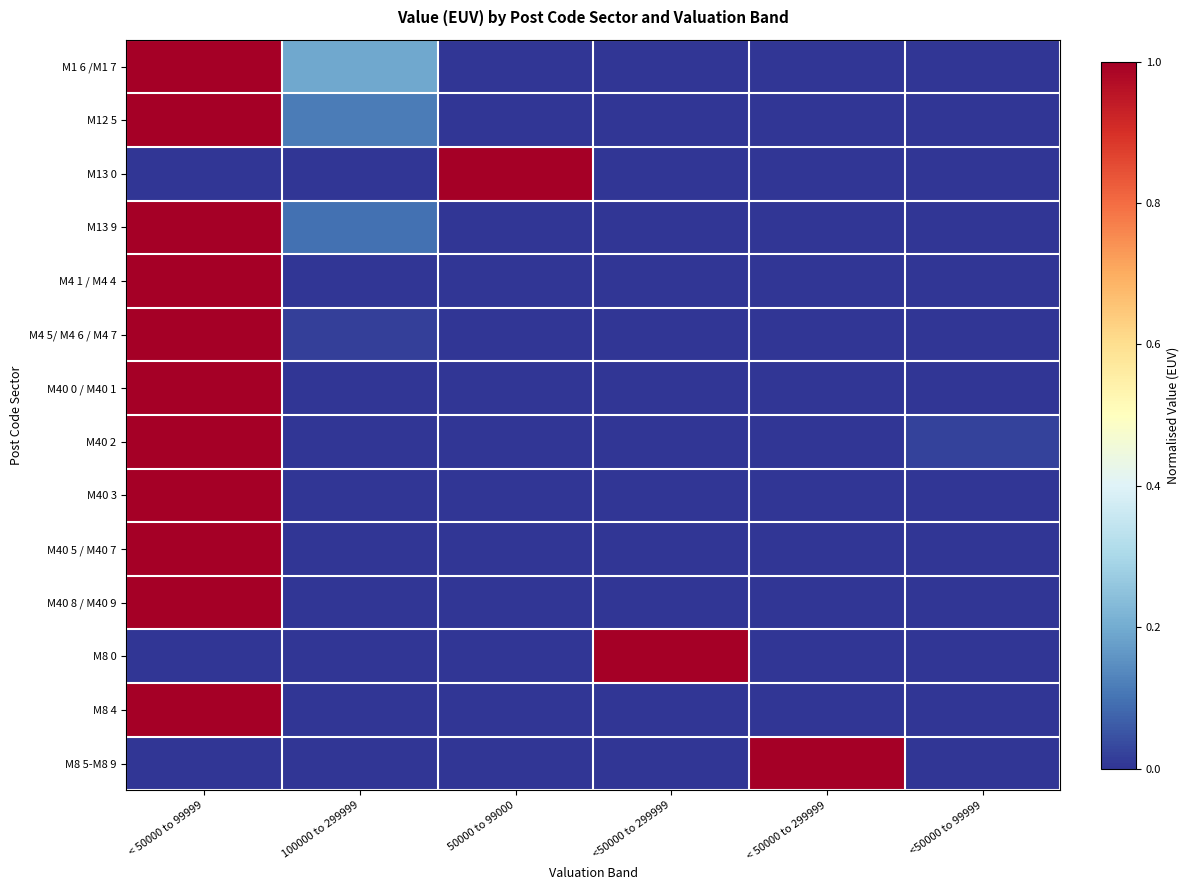

How many series are shown in this chart?

14